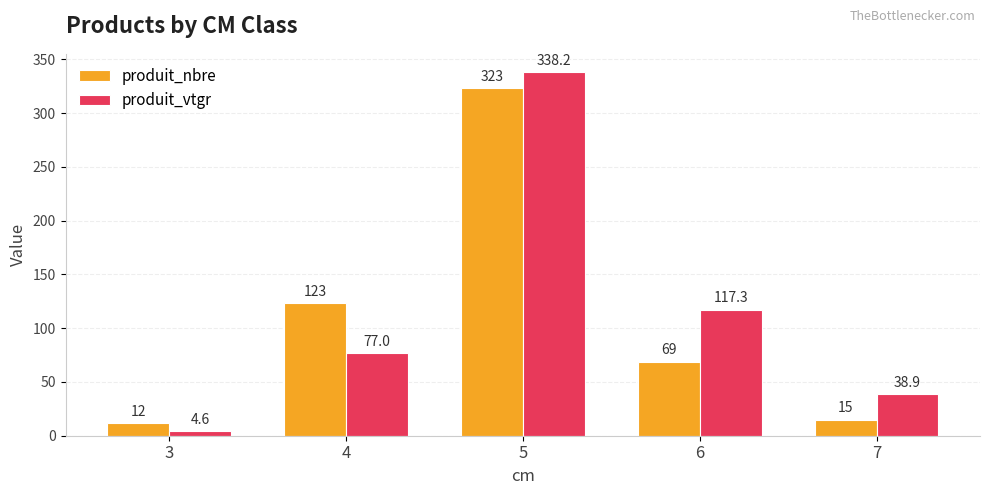

Rank the series at 6 from highest to lowest value.

produit_vtgr, produit_nbre